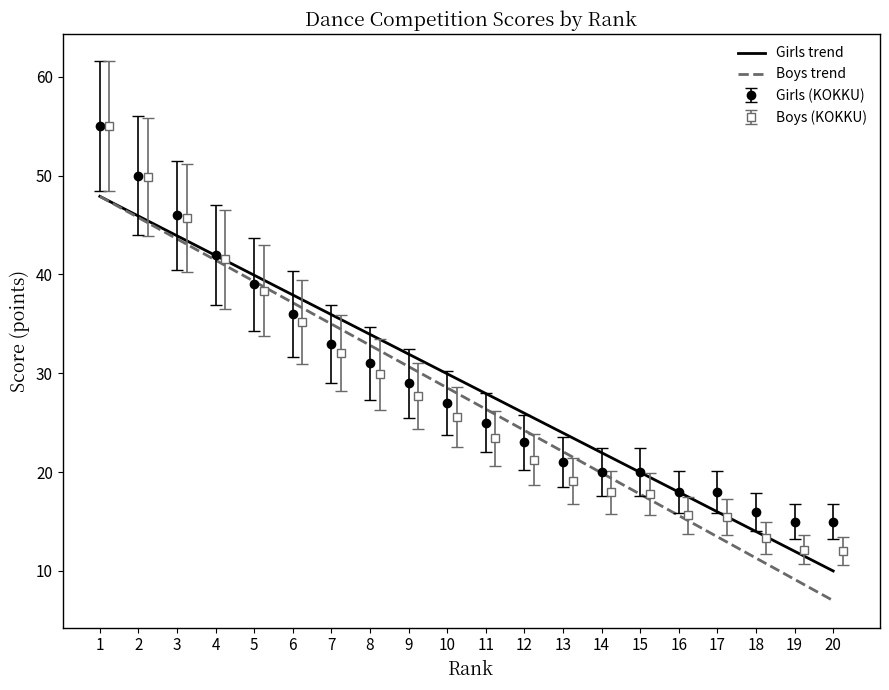

How many intersections are there between Girls trend and Boys trend?

1